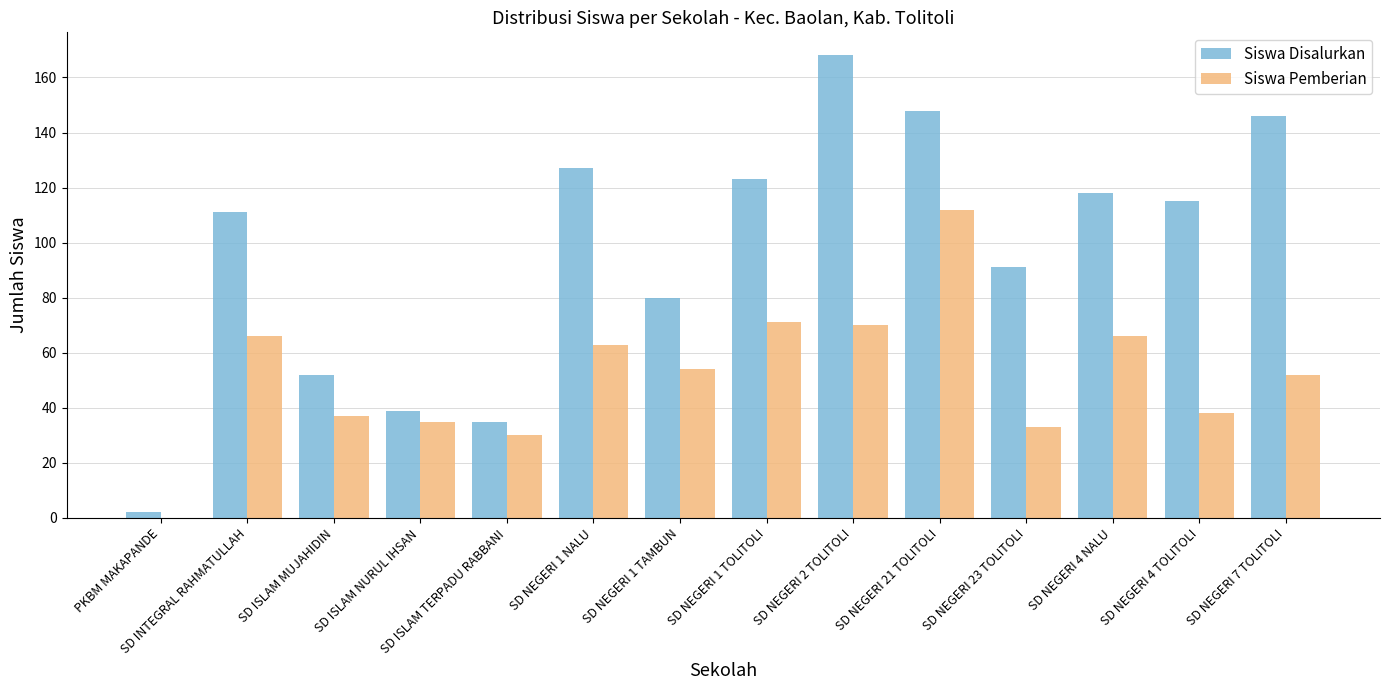

The value of Siswa Disalurkan at SD NEGERI 21 TOLITOLI is 148. True or false?

True